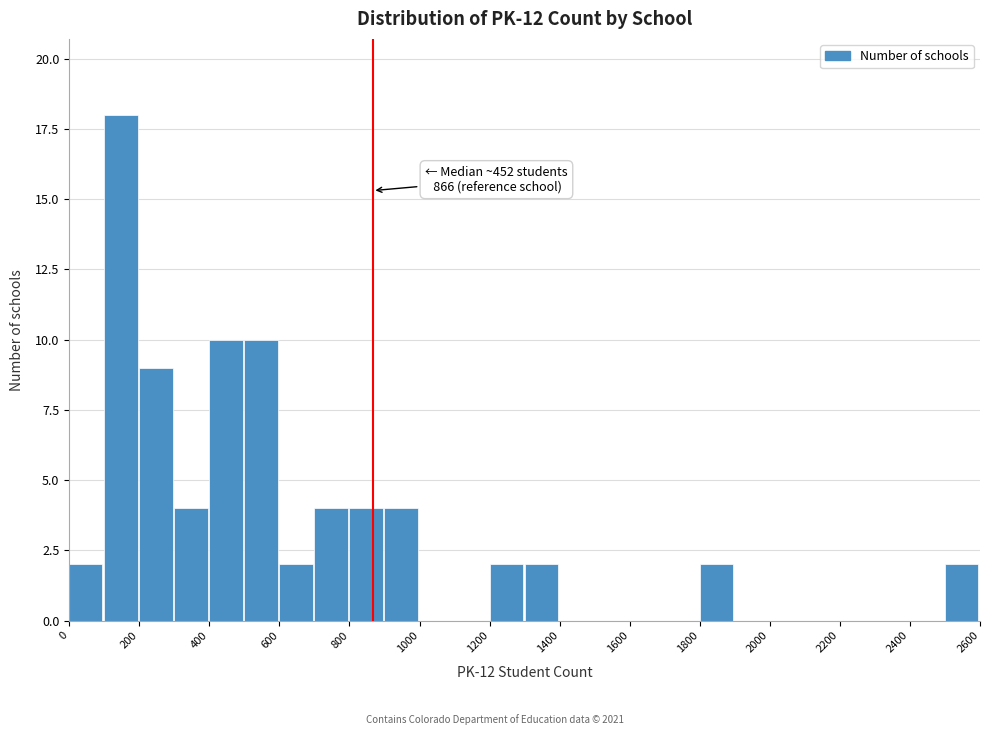

Which range on the x-axis has the tallest bar?

100 to 200